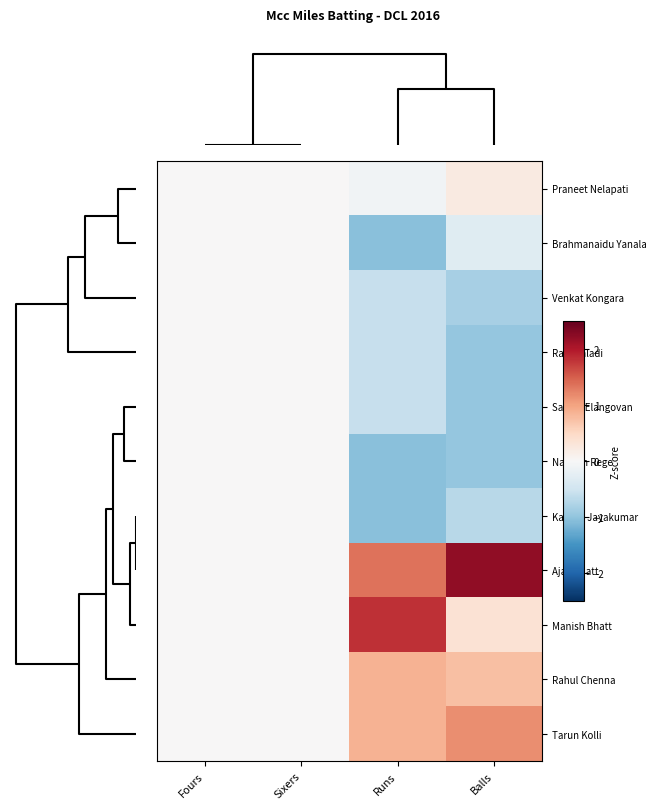

At how many categories does at least one series exceed 0?

2